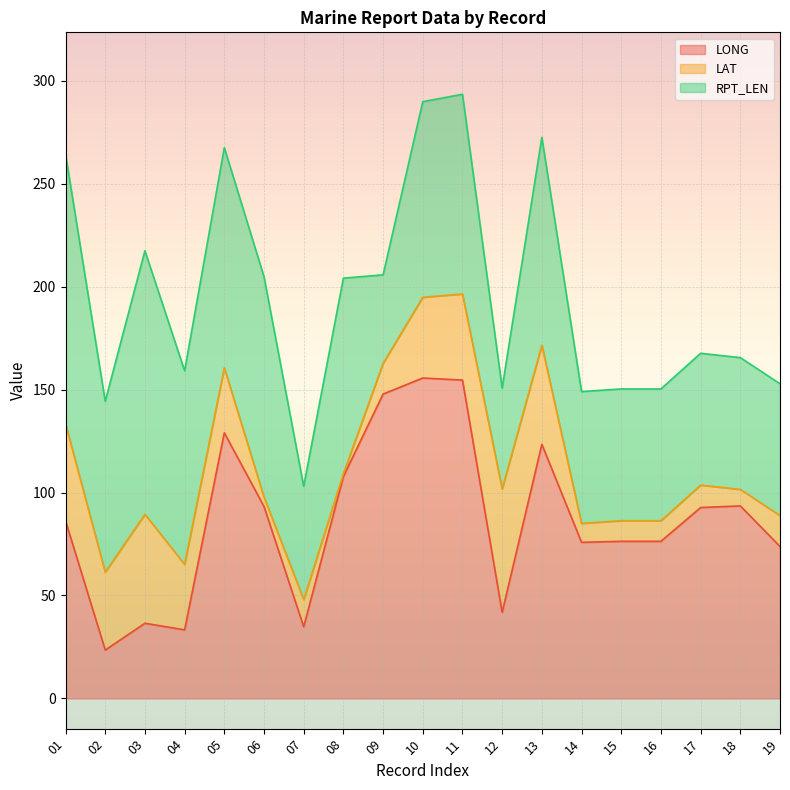

Rank the series at 08 from highest to lowest value.

LONG, RPT_LEN, LAT